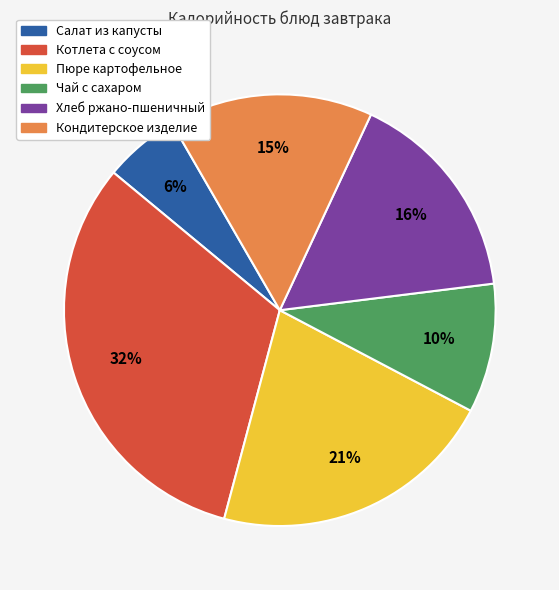

To the nearest percent, what is the difference between the Хлеб ржано-пшеничный and Чай с сахаром slice percentages?

6%